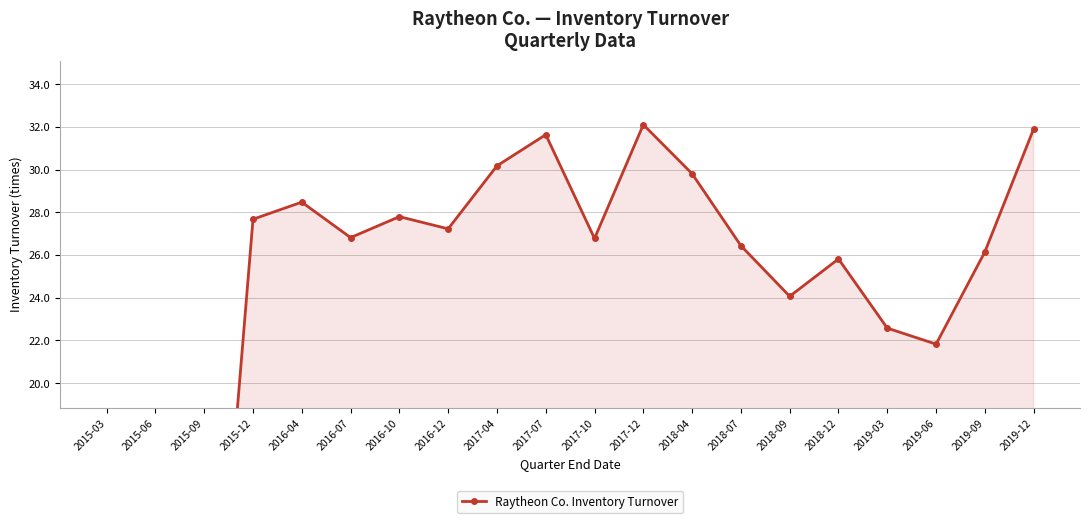

What is the greatest value displayed?

32.1